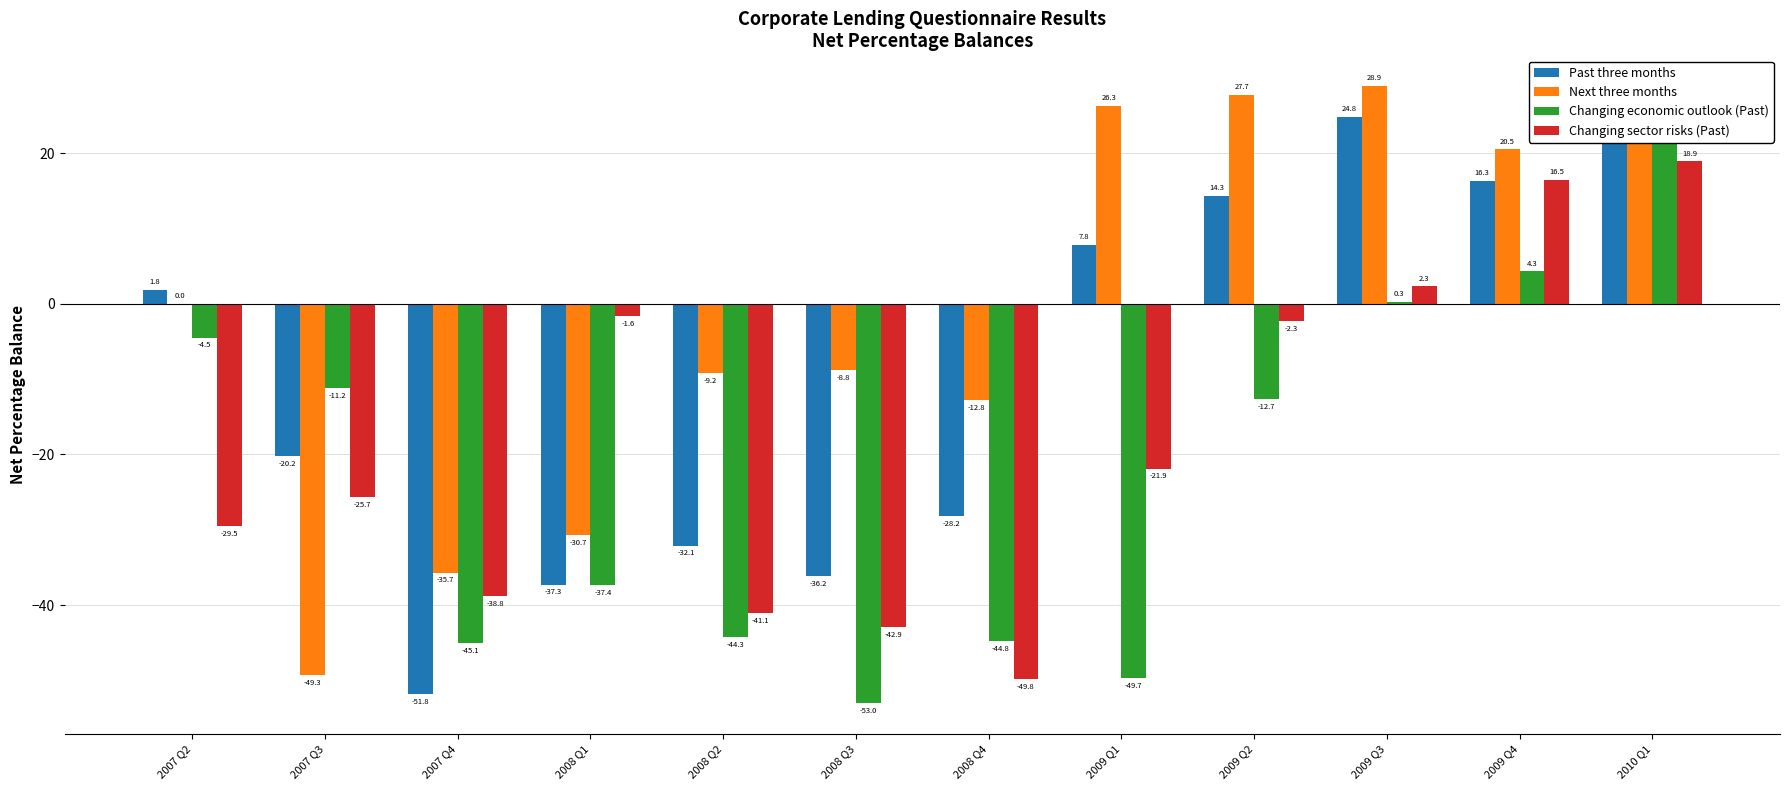

What is the label of the 9th bar from the left?

2009 Q2